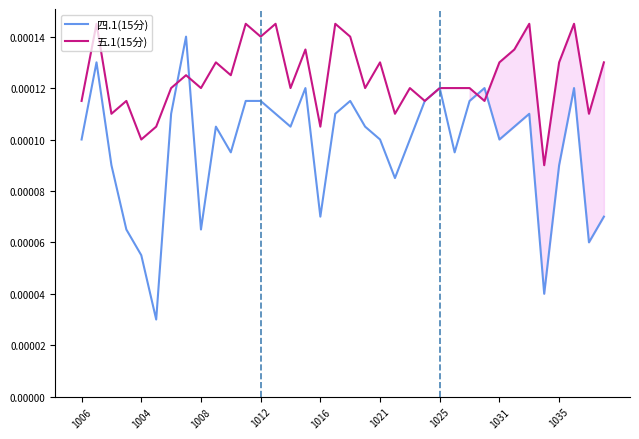

True or false: 四.1(15分) and 五.1(15分) intersect in this chart.

True